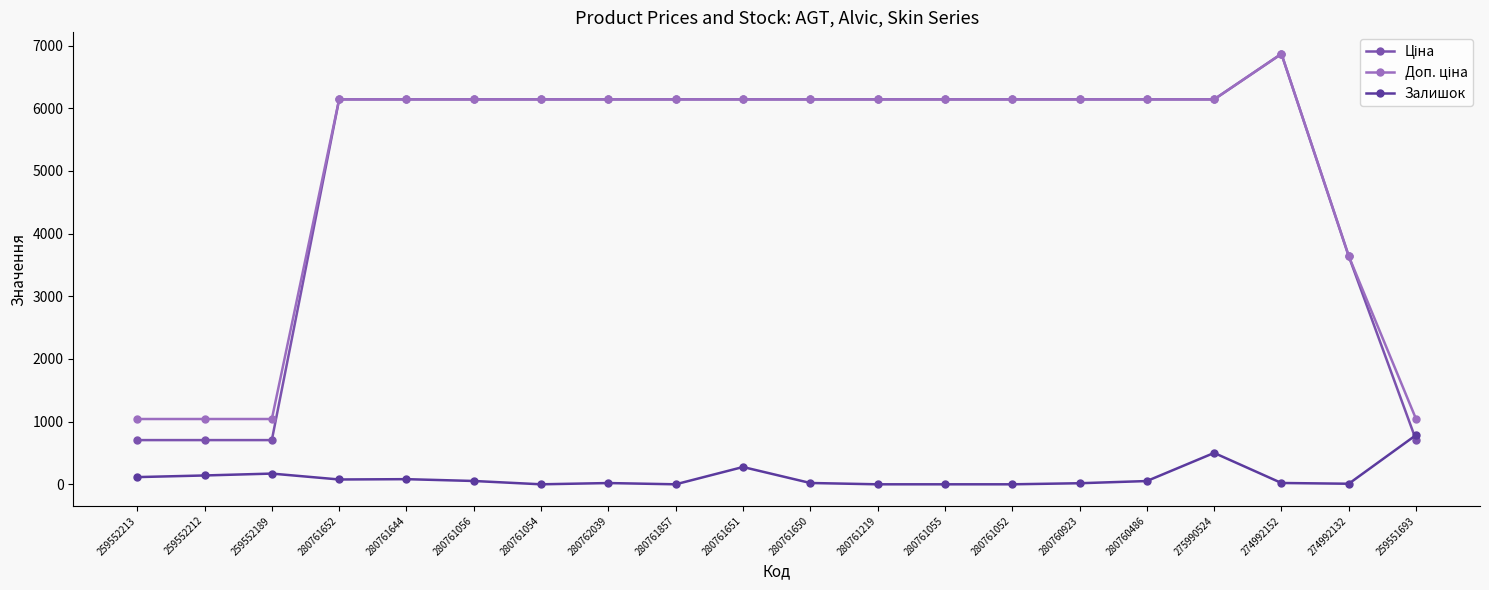

What is the value of the Залишок point at the 3rd from the left?

171.0